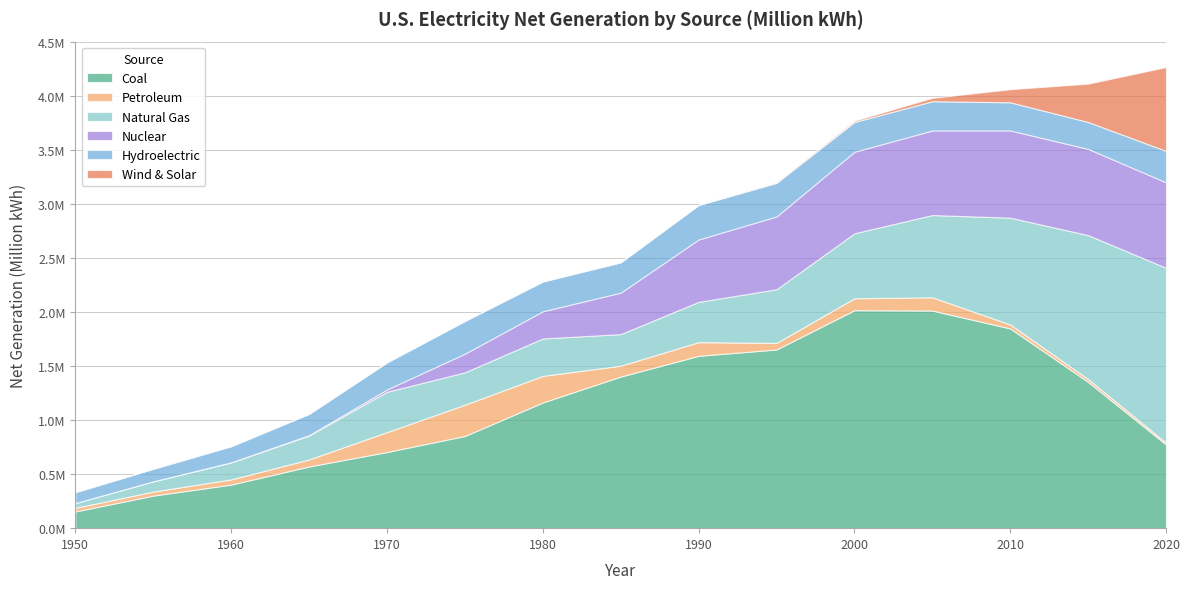

Reading right to left, transcribe all the data shown in this chart.

Coal: 773570.5	1352683.6	1847290.1	2012873.1	2015883.7	1652914.1	1594001.2	1402277.3	1162607.0	852786.2	704394.5	570926.0	403067.4	301362.7	154520.0
Petroleum: 17529.4	26135.0	36757.6	122510.3	110553.1	60814.5	126551.2	100424.8	245994.3	289094.9	184183.4	64801.2	47986.9	37138.3	33734.3
Natural Gas: 1617287.5	1331793.8	987697.1	760960.3	601022.8	496029.8	372772.0	291987.4	346240.7	299778.4	372890.1	221559.4	157969.8	95285.4	44559.2
Nuclear: 790226.2	797178.5	806968.4	781985.9	753892.6	673401.9	576861.7	383690.9	251115.6	172505.1	21804.4	3656.7	518.2	0.0	0.0
Hydroelectric: 290764.6	249084.7	260204.7	270318.8	275573.5	310800.4	319299.6	281083.5	276024.3	303152.7	250957.4	196984.3	149440.0	116235.9	100884.6
Wind & Solar: 775657.0	354320.0	120924.0	31677.0	11797.0	3275.0	0.0	0.0	0.0	0.0	0.0	0.0	0.0	0.0	0.0